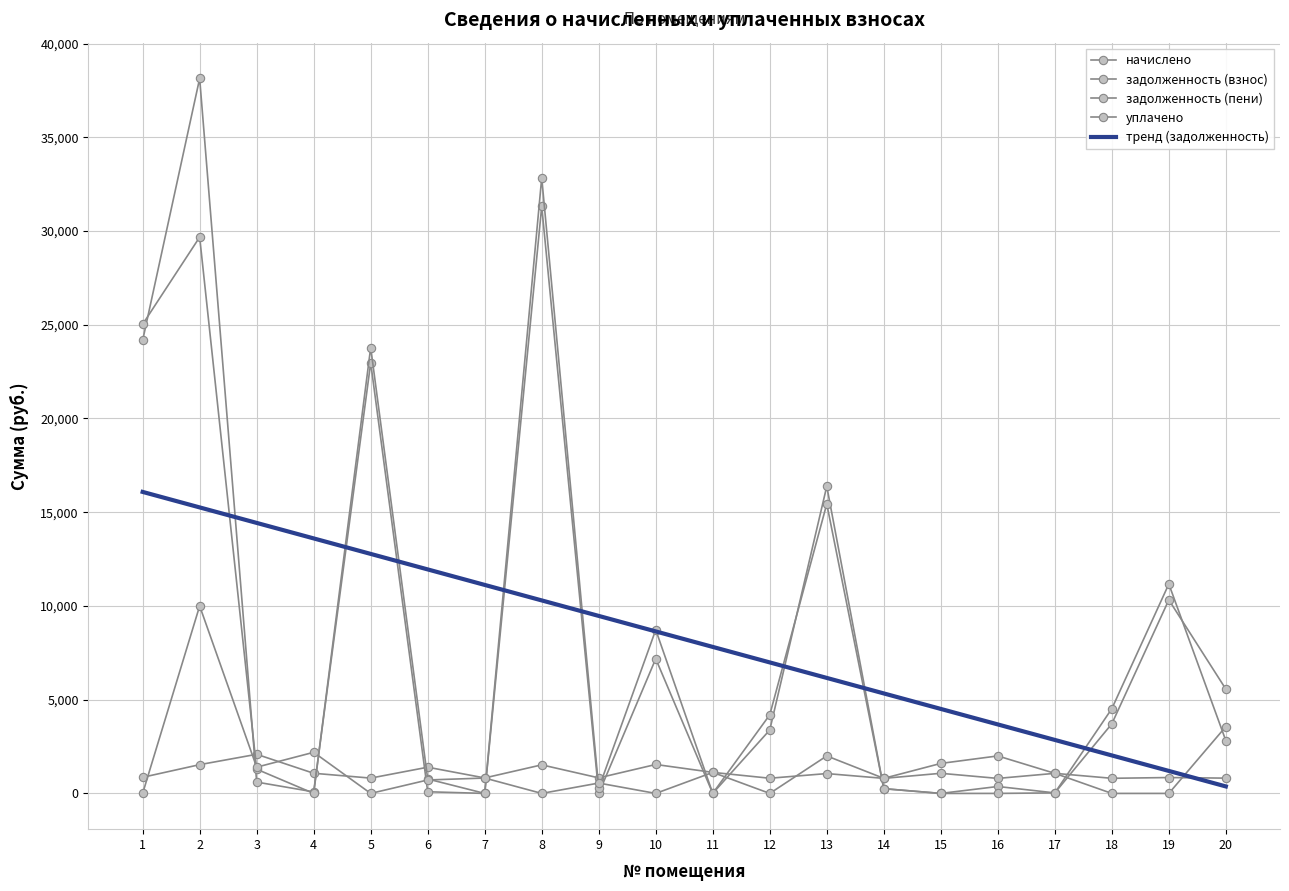

In начислено, how many points are lower than both neighbors (excluding endpoints)?

7